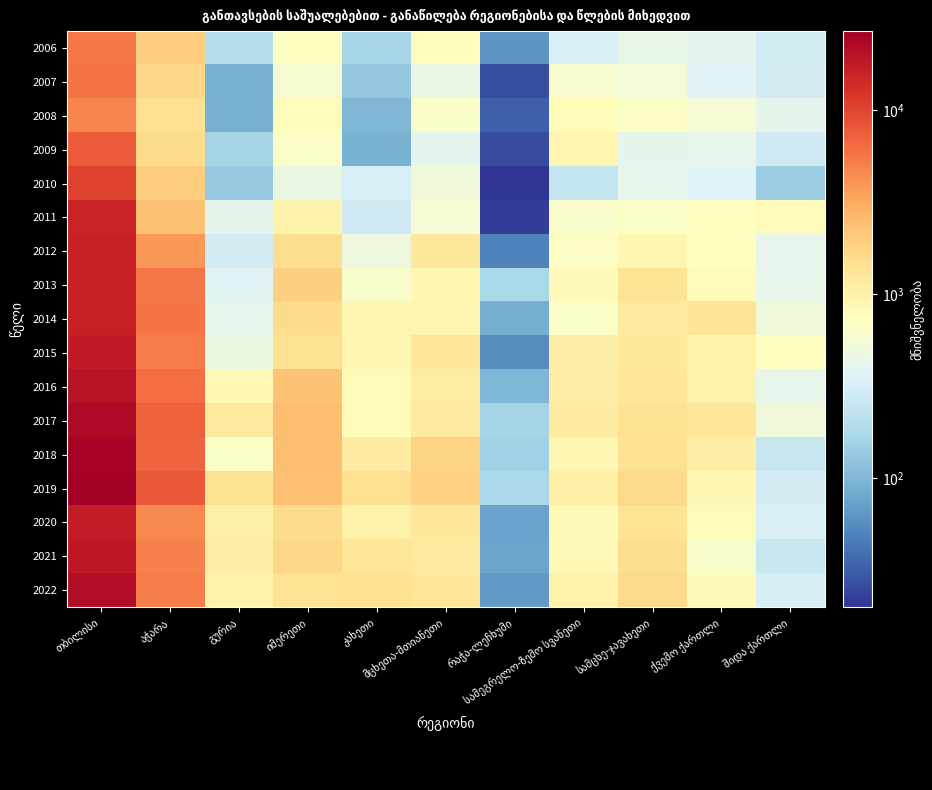

Reading left to right, extract all data points from this chart.

2006: თბილისი=5629.0	აჭარა=1932.0	გურია=197.0	იმერეთი=701.0	კახეთი=167.0	მცხეთა-მთიანეთი=766.0	რაჭა-ლეჩხუმი=63.0	სამეგრელო-ზემო სვანეთი=342.0	სამცხე-ჯავახეთი=439.0	ქვემო ქართლი=396.0	შიდა ქართლი=290.0
2007: თბილისი=5788.0	აჭარა=1687.0	გურია=93.0	იმერეთი=602.0	კახეთი=131.0	მცხეთა-მთიანეთი=445.0	რაჭა-ლეჩხუმი=27.0	სამეგრელო-ზემო სვანეთი=603.0	სამცხე-ჯავახეთი=551.0	ქვემო ქართლი=366.0	შიდა ქართლი=301.0
2008: თბილისი=4840.0	აჭარა=1451.0	გურია=91.0	იმერეთი=756.0	კახეთი=102.0	მცხეთა-მთიანეთი=639.0	რაჭა-ლეჩხუმი=33.0	სამეგრელო-ზემო სვანეთი=799.0	სამცხე-ჯავახეთი=688.0	ქვემო ქართლი=557.0	შიდა ქართლი=413.0
2009: თბილისი=7639.0	აჭარა=1607.0	გურია=165.0	იმერეთი=656.0	კახეთი=94.0	მცხეთა-მთიანეთი=397.0	რაჭა-ლეჩხუმი=26.0	სამეგრელო-ზემო სვანეთი=910.0	სამცხე-ჯავახეთი=412.0	ქვემო ქართლი=418.0	შიდა ქართლი=289.0
2010: თბილისი=10534.0	აჭარა=2011.0	გურია=134.0	იმერეთი=464.0	კახეთი=329.0	მცხეთა-მთიანეთი=517.0	რაჭა-ლეჩხუმი=20.0	სამეგრელო-ზემო სვანეთი=242.0	სამცხე-ჯავახეთი=427.0	ქვემო ქართლი=360.0	შიდა ქართლი=144.0
2011: თბილისი=15756.0	აჭარა=2283.0	გურია=413.0	იმერეთი=954.0	კახეთი=284.0	მცხეთა-მთიანეთი=568.0	რაჭა-ლეჩხუმი=22.0	სამეგრელო-ზემო სვანეთი=622.0	სამცხე-ჯავახეთი=664.0	ქვემო ქართლი=716.0	შიდა ქართლი=797.0
2012: თბილისი=16402.0	აჭარა=3923.0	გურია=302.0	იმერეთი=1540.0	კახეთი=486.0	მცხეთა-მთიანეთი=1219.0	რაჭა-ლეჩხუმი=50.0	სამეგრელო-ზემო სვანეთი=691.0	სამცხე-ჯავახეთი=909.0	ქვემო ქართლი=716.0	შიდა ქართლი=424.0
2013: თბილისი=16319.0	აჭარა=5615.0	გურია=364.0	იმერეთი=1880.0	კახეთი=637.0	მცხეთა-მთიანეთი=870.0	რაჭა-ლეჩხუმი=170.0	სამეგრელო-ზემო სვანეთი=833.0	სამცხე-ჯავახეთი=1372.0	ქვემო ქართლი=820.0	შიდა ქართლი=418.0
2014: თბილისი=16656.0	აჭარა=5778.0	გურია=429.0	იმერეთი=1590.0	კახეთი=910.0	მცხეთა-მთიანეთი=914.0	რაჭა-ლეჩხუმი=87.0	სამეგრელო-ზემო სვანეთი=657.0	სამცხე-ჯავახეთი=1210.0	ქვემო ქართლი=1362.0	შიდა ქართლი=519.0
2015: თბილისი=17776.0	აჭარა=5334.0	გურია=477.0	იმერეთი=1437.0	კახეთი=918.0	მცხეთა-მთიანეთი=1312.0	რაჭა-ლეჩხუმი=56.0	სამეგრელო-ზემო სვანეთი=1109.0	სამცხე-ჯავახეთი=1239.0	ქვემო ქართლი=976.0	შიდა ქართლი=698.0
2016: თბილისი=19975.0	აჭარა=6268.0	გურია=866.0	იმერეთი=2262.0	კახეთი=815.0	მცხეთა-მთიანეთი=1132.0	რაჭა-ლეჩხუმი=100.0	სამეგრელო-ზემო სვანეთი=1094.0	სამცხე-ჯავახეთი=1254.0	ქვემო ქართლი=947.0	შიდა ქართლი=419.0
2017: თბილისი=22909.0	აჭარა=7185.0	გურია=1211.0	იმერეთი=2458.0	კახეთი=821.0	მცხეთა-მთიანეთი=1180.0	რაჭა-ლეჩხუმი=162.0	სამეგრელო-ზემო სვანეთი=1178.0	სამცხე-ჯავახეთი=1432.0	ქვემო ქართლი=1259.0	შიდა ქართლი=518.0
2018: თბილისი=24915.0	აჭარა=7152.0	გურია=660.0	იმერეთი=2402.0	კახეთი=1155.0	მცხეთა-მთიანეთი=1797.0	რაჭა-ლეჩხუმი=154.0	სამეგრელო-ზემო სვანეთი=890.0	სამცხე-ჯავახეთი=1453.0	ქვემო ქართლი=1090.0	შიდა ქართლი=257.0
2019: თბილისი=26913.0	აჭარა=7899.0	გურია=1404.0	იმერეთი=2367.0	კახეთი=1447.0	მცხეთა-მთიანეთი=1831.0	რაჭა-ლეჩხუმი=177.0	სამეგრელო-ზემო სვანეთი=1069.0	სამცხე-ჯავახეთი=1629.0	ქვემო ქართლი=886.0	შიდა ქართლი=306.0
2020: თბილისი=17638.0	აჭარა=4697.0	გურია=1051.0	იმერეთი=1581.0	კახეთი=1009.0	მცხეთა-მთიანეთი=1263.0	რაჭა-ლეჩხუმი=74.0	სამეგრელო-ზემო სვანეთი=837.0	სამცხე-ჯავახეთი=1397.0	ქვემო ქართლი=785.0	შიდა ქართლი=326.0
2021: თბილისი=18640.0	აჭარა=5064.0	გურია=1103.0	იმერეთი=1691.0	კახეთი=1309.0	მცხეთა-მთიანეთი=1212.0	რაჭა-ლეჩხუმი=76.0	სამეგრელო-ზემო სვანეთი=840.0	სამცხე-ჯავახეთი=1533.0	ქვემო ქართლი=635.0	შიდა ქართლი=260.0
2022: თბილისი=21873.3	აჭარა=5281.6	გურია=951.3	იმერეთი=1371.4	კახეთი=1468.1	მცხეთა-მთიანეთი=1282.0	რაჭა-ლეჩხუმი=66.0	სამეგრელო-ზემო სვანეთი=989.8	სამცხე-ჯავახეთი=1651.0	ქვემო ქართლი=839.3	შიდა ქართლი=318.9